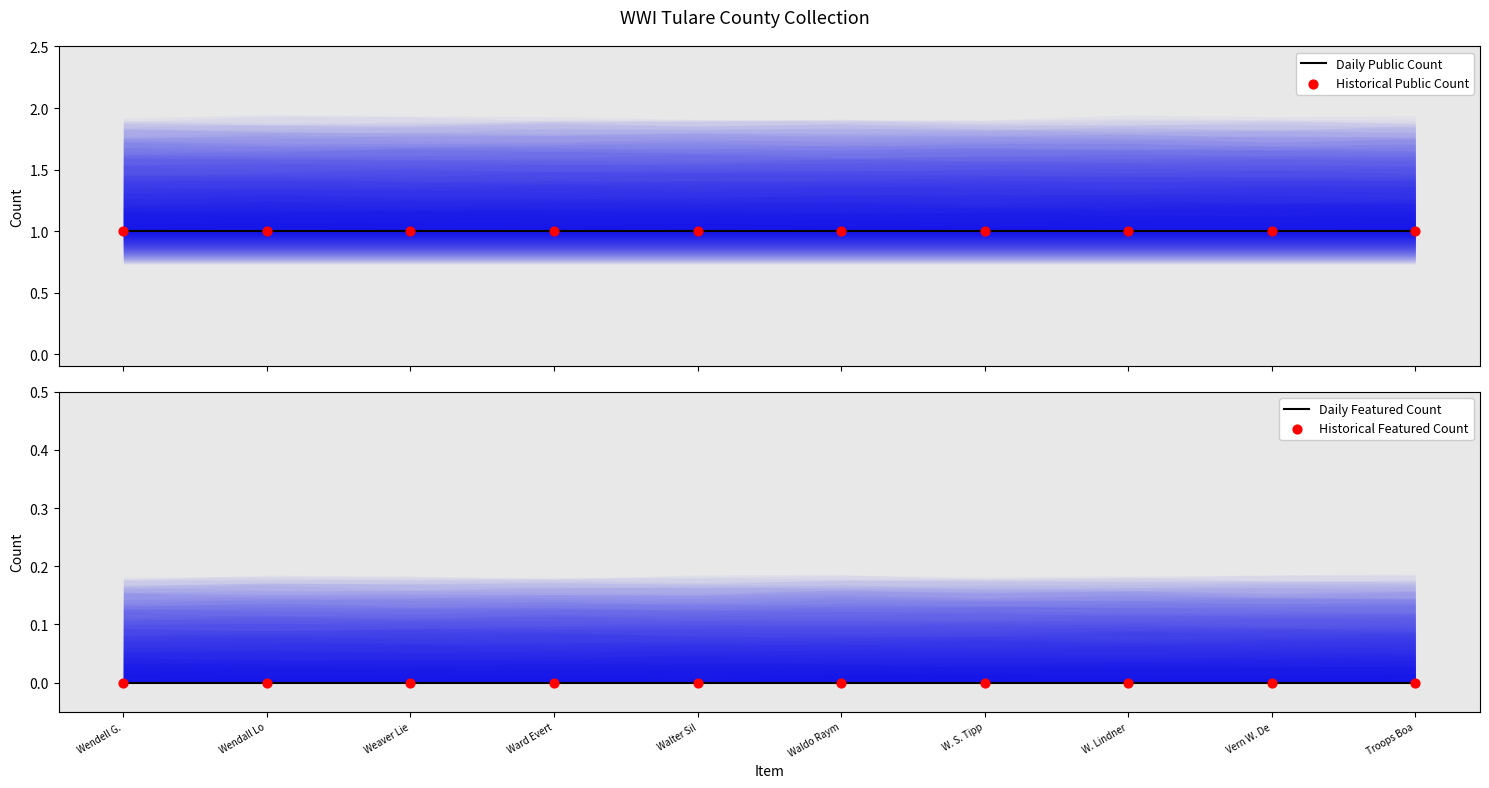

What is the total value across all series at W. S. Tipp?

2